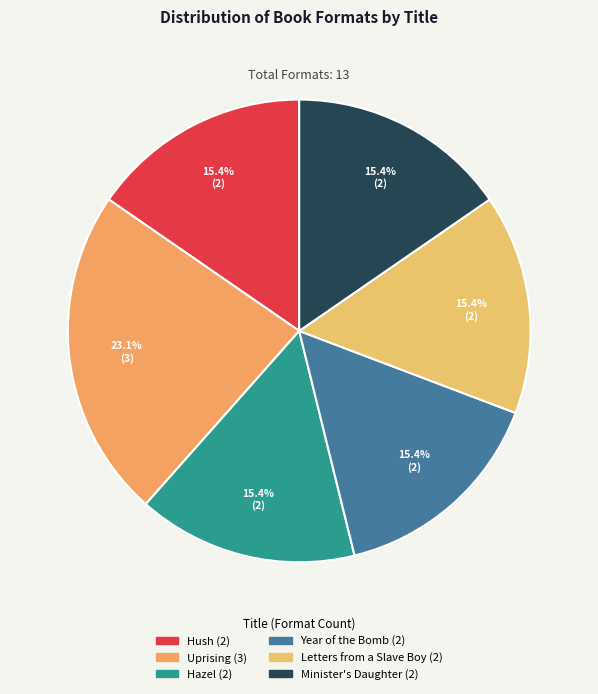

The Minister's Daughter slice represents 15% of the pie. True or false?

True